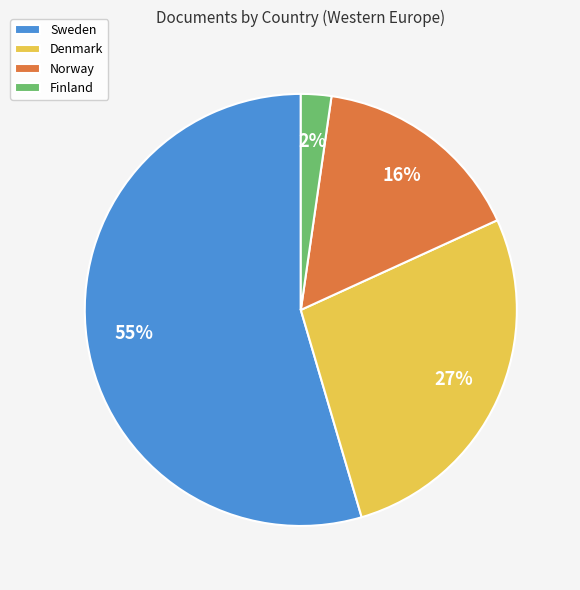

To the nearest percent, what portion does Sweden represent?

55%